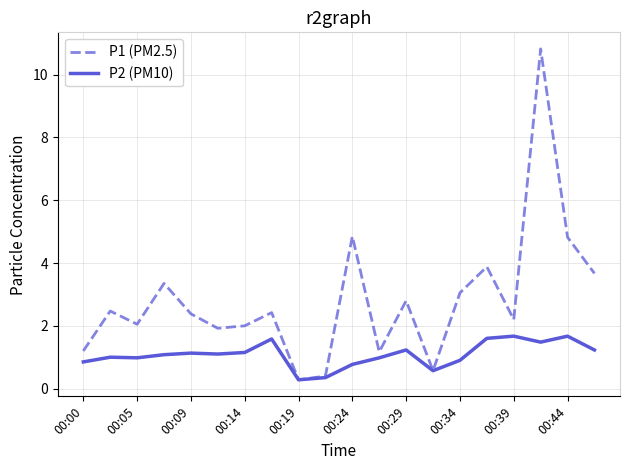

Which series has the largest total across all categories?

P1 (PM2.5)